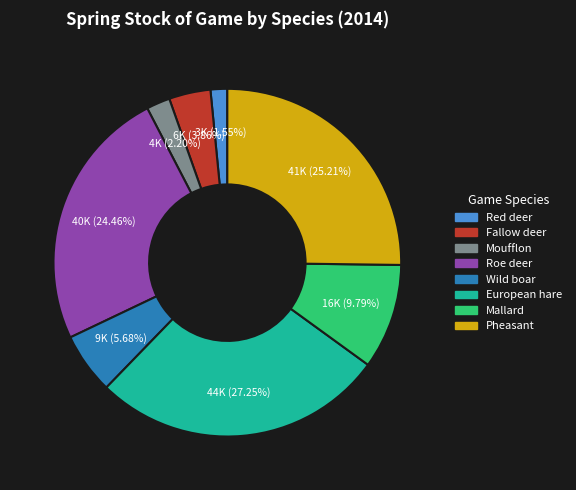

To the nearest percent, what is the combined percentage of European hare and Red deer?

29%